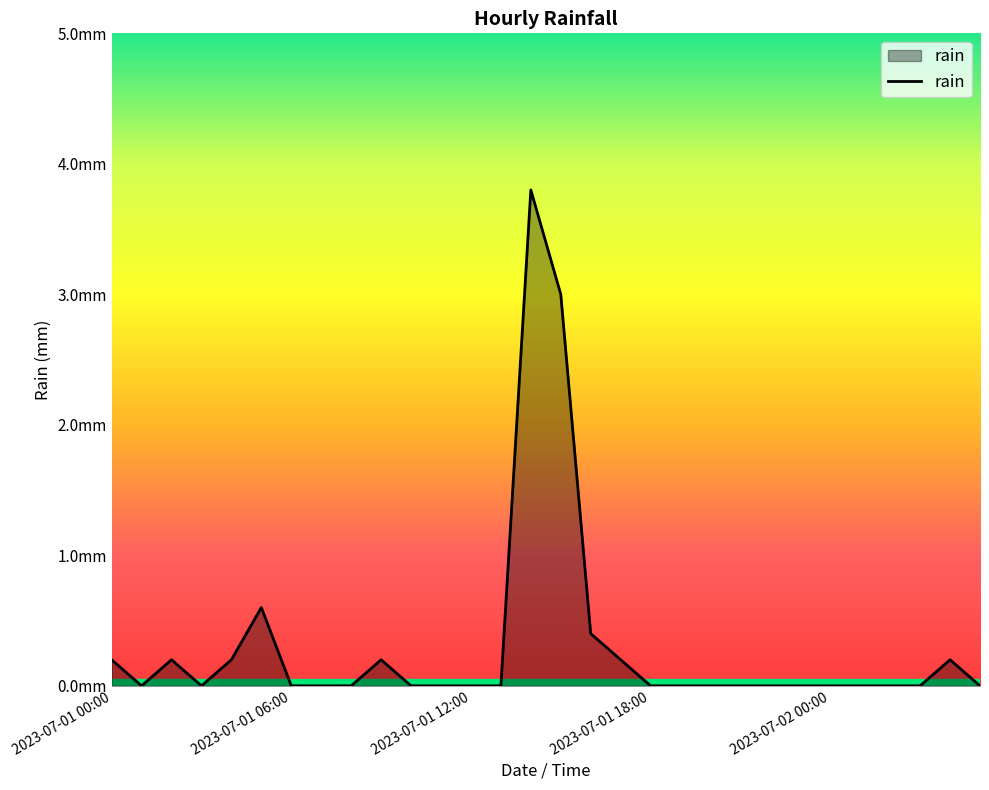

What is the difference between the maximum and minimum values?

3.8